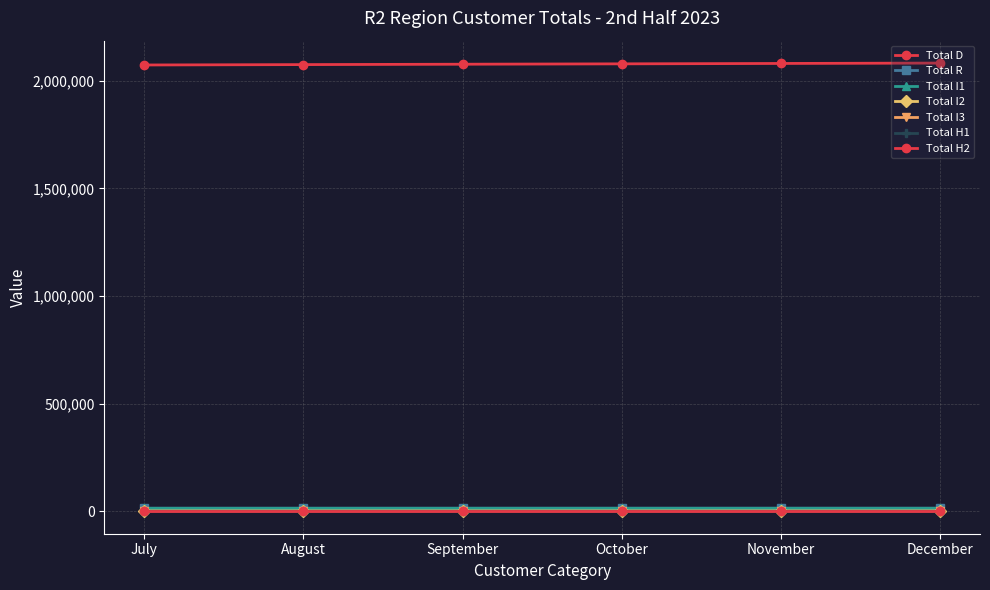

How many values in the Total I3 series exceed 164?

3